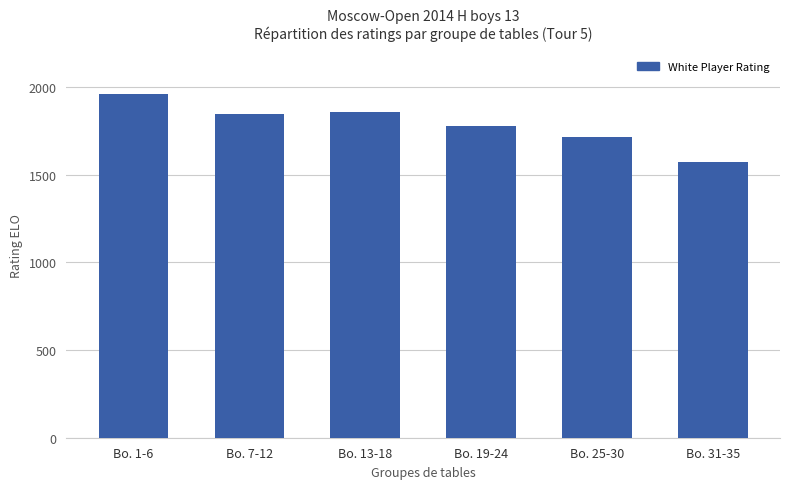

At which label does the data first exceed 1845?

Bo. 1-6